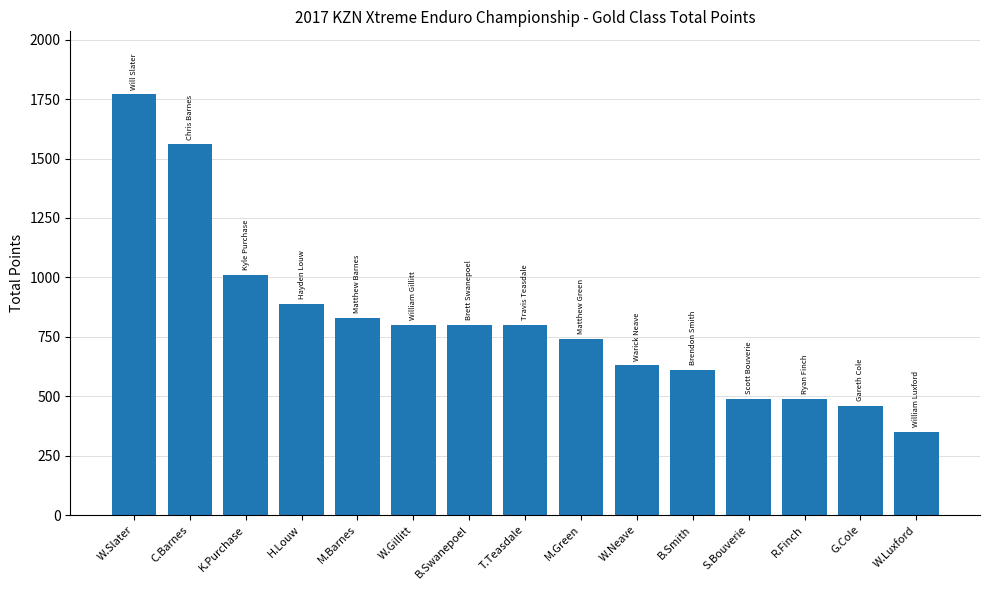

What is the value of the 6th bar from the left?

800